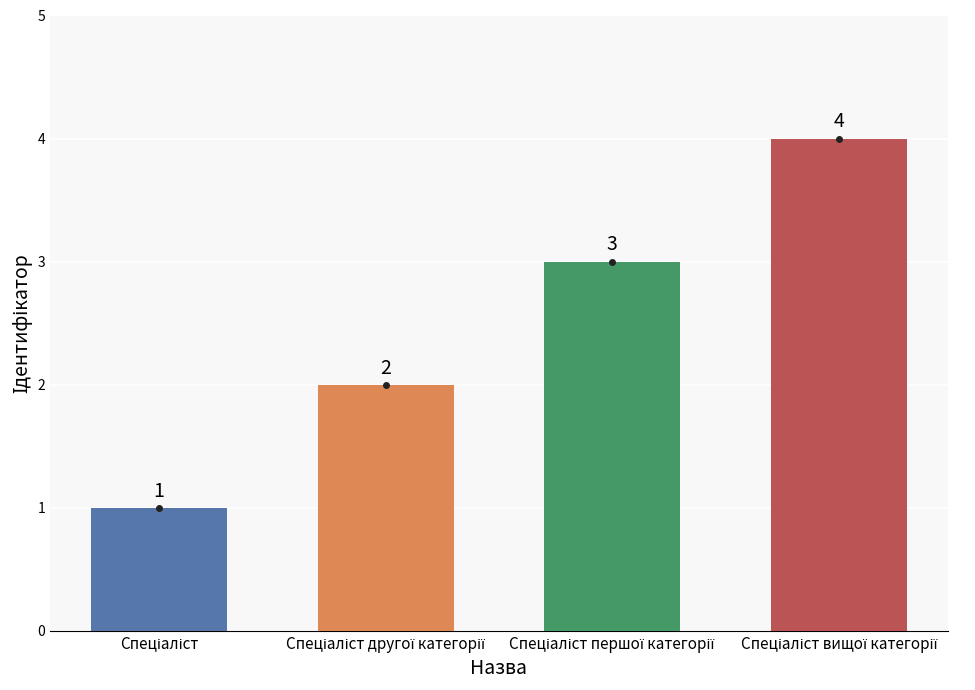

How many values are between 2 and 4?

3